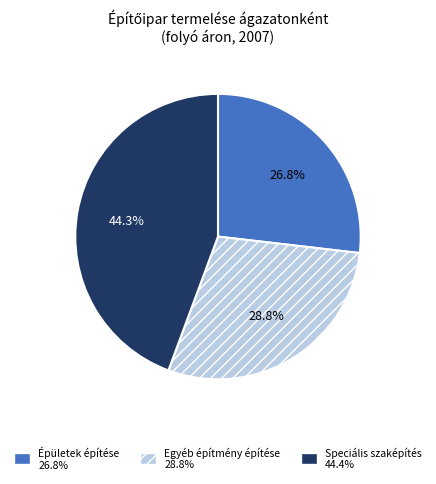

Approximately how many times larger is the value at Épületek építése compared to Speciális szaképítés?

0.6